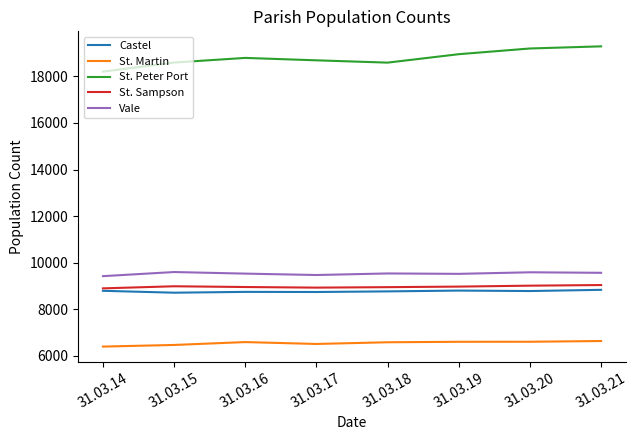

At 31.03.16, list the series in order from largest to smallest.

St. Peter Port, Vale, St. Sampson, Castel, St. Martin